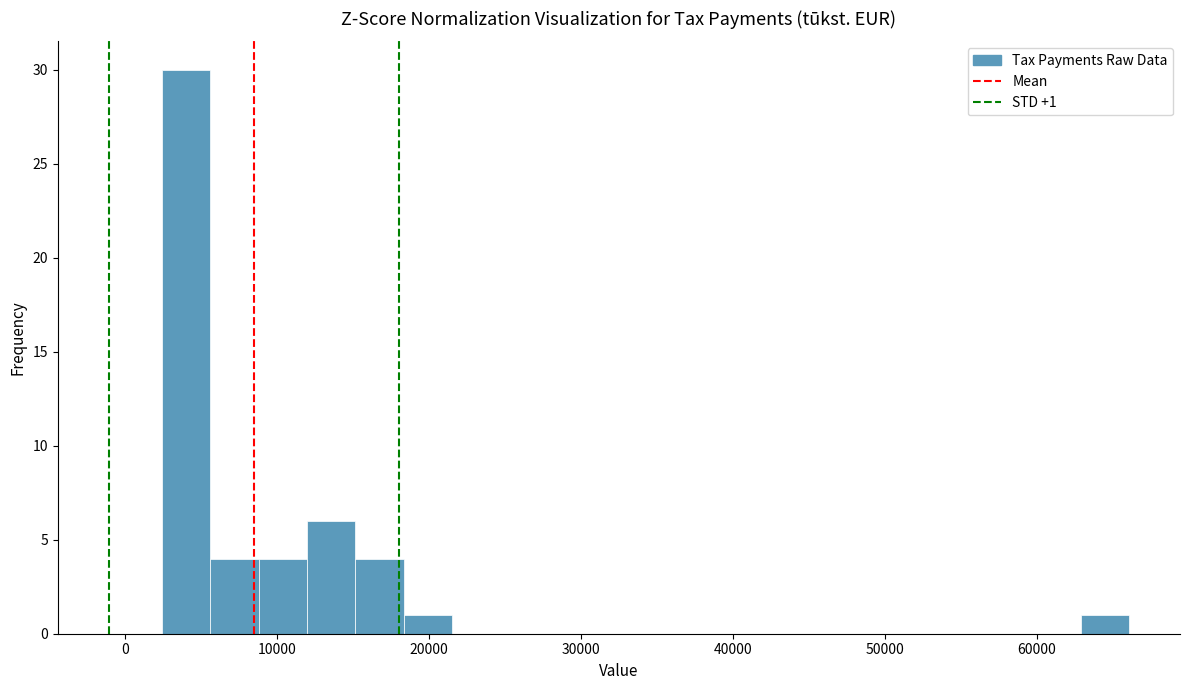

Read against the x-axis, roughly where is the centre of the tallest bar?

4000